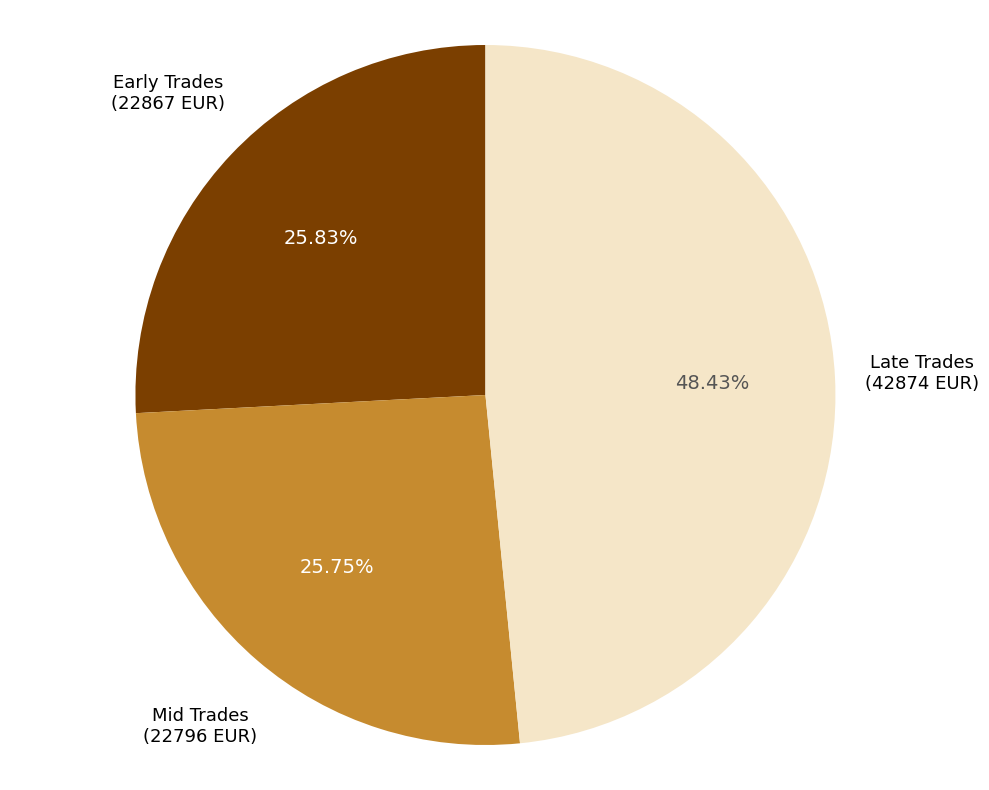

Is there a majority slice in this chart?

No